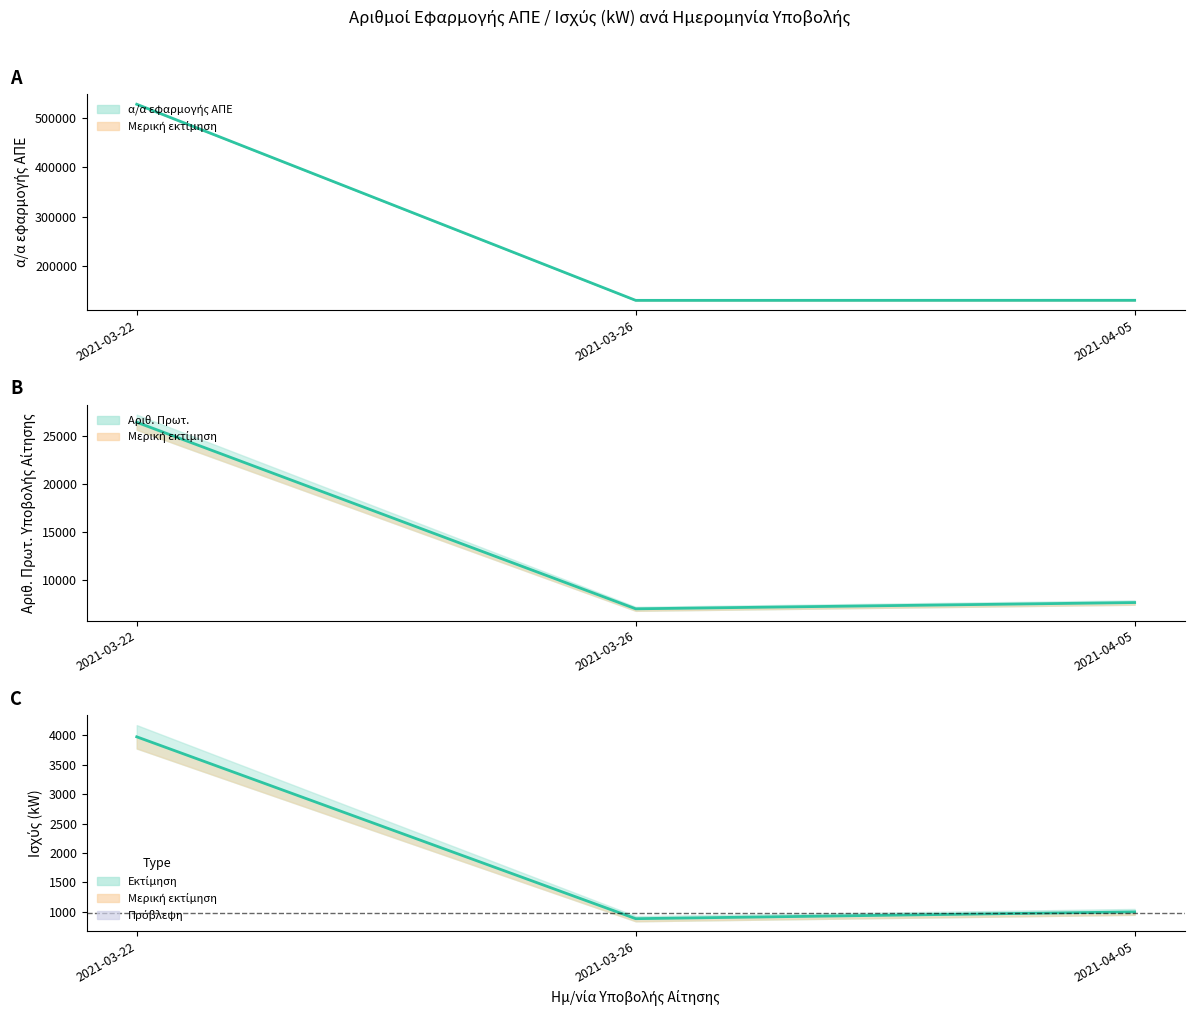

What is the difference between the Ισχύς (kW) values at 2021-03-26 and 2021-04-05?

115.3